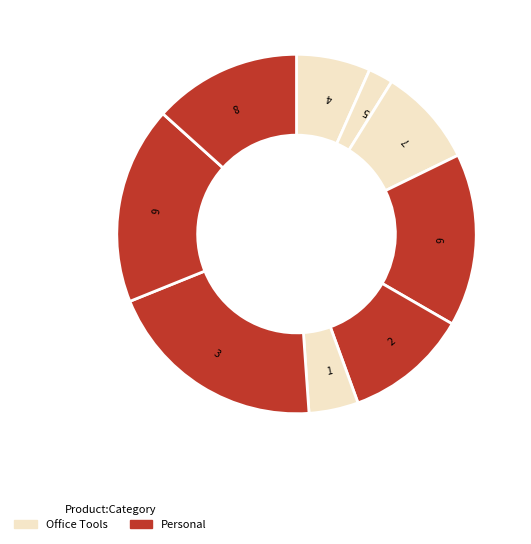

Is it true that 4 is 20% of the pie?

False